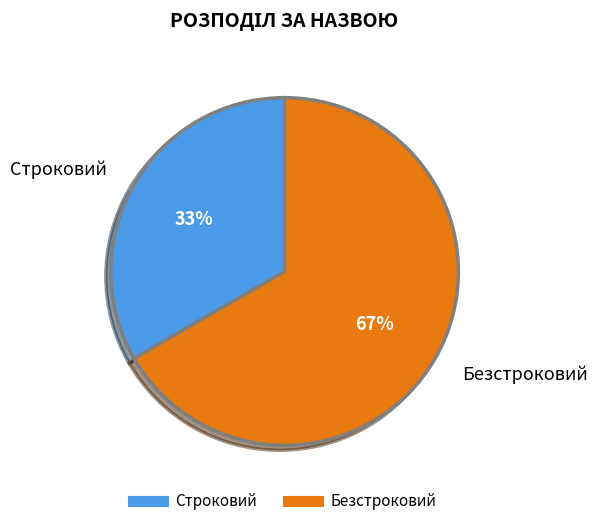

True or false: Безстроковий accounts for 67% of the total.

True